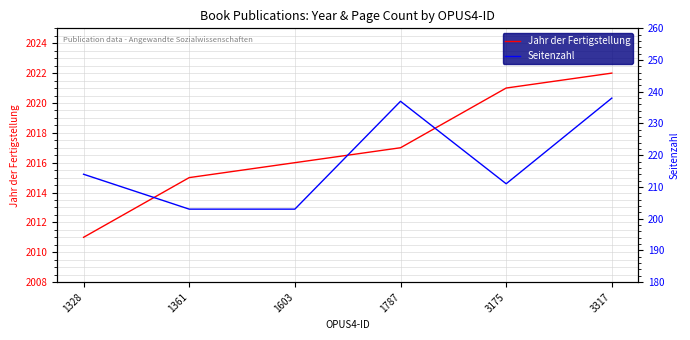

How many values in the Jahr der Fertigstellung series exceed 2017?

2